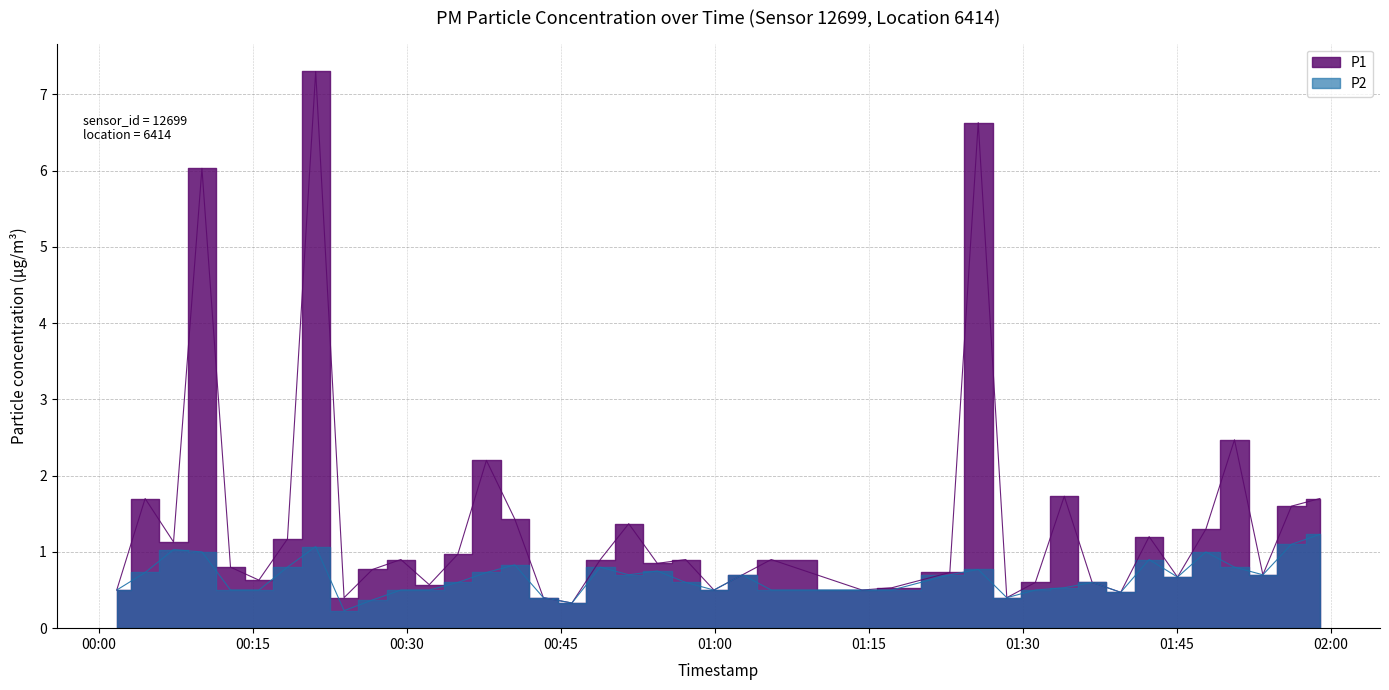

What is the spread (max minus min) of values at 2023-07-29T00:32:11?

0.1